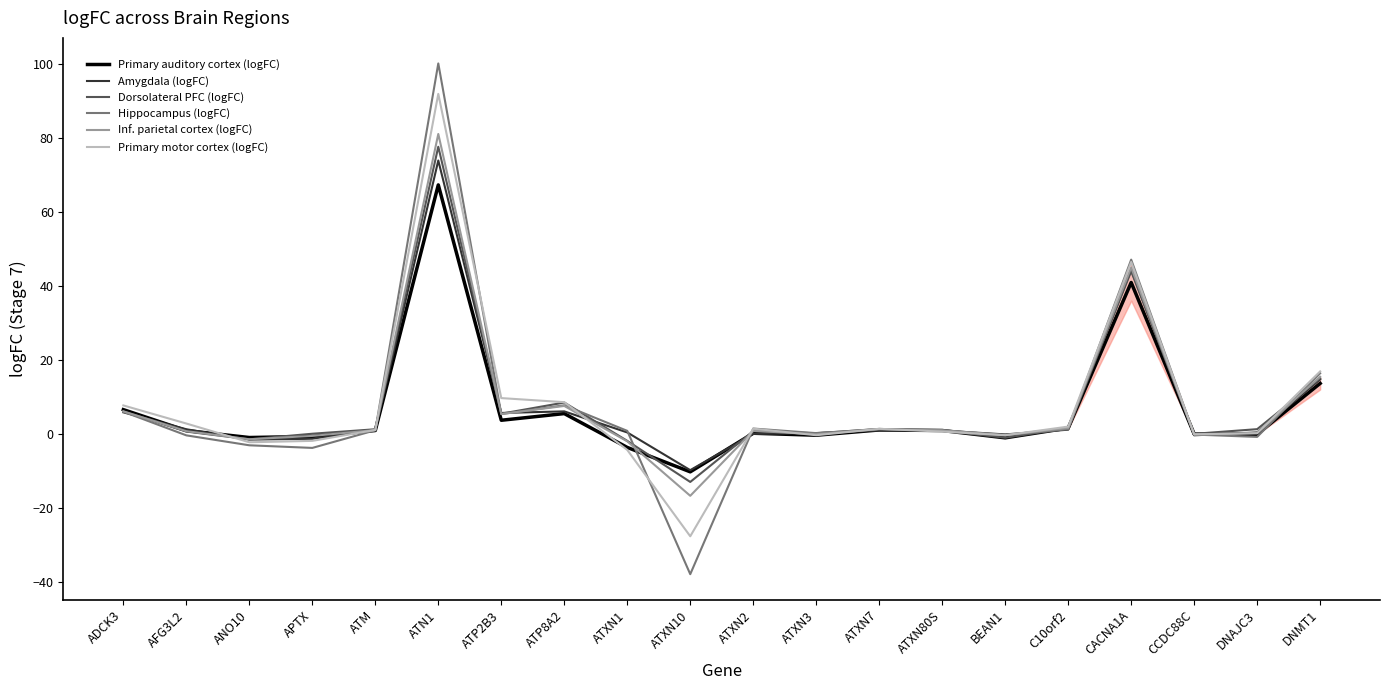

The Amygdala (logFC) series shows -0.1 at BEAN1. True or false?

True